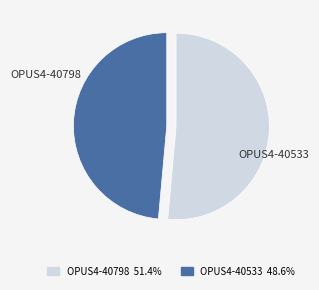

Count the number of slices in the pie.

2